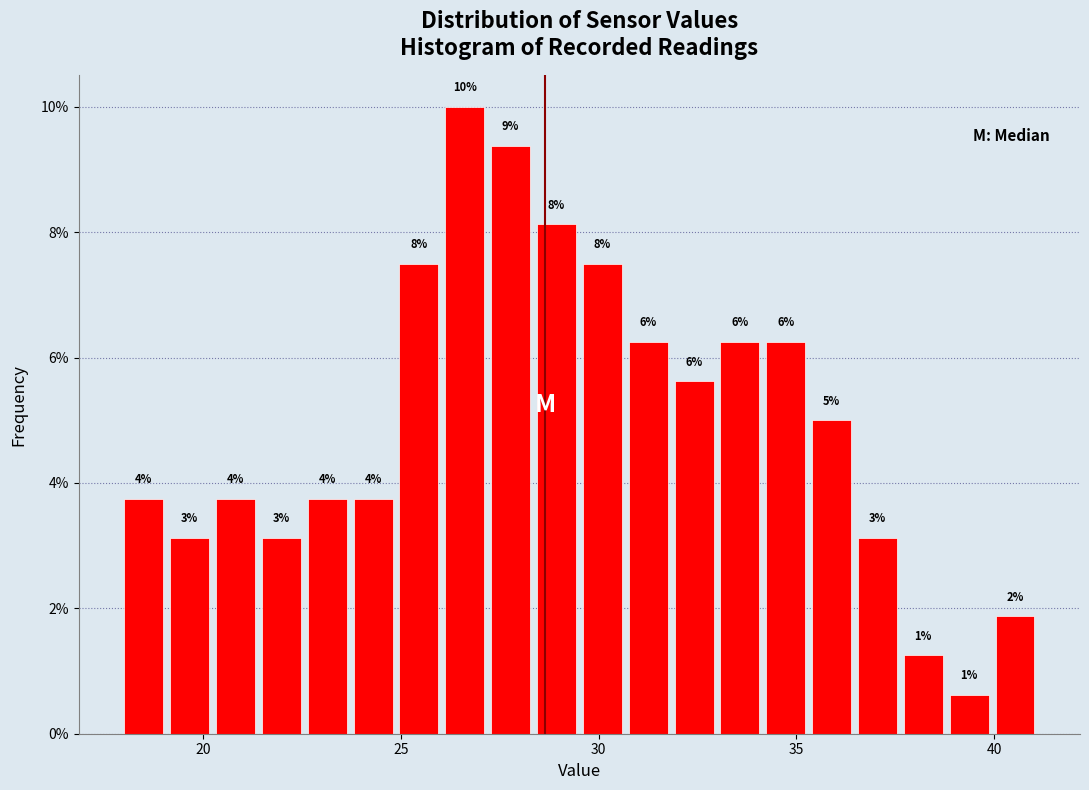

Around what value on the x-axis is the tallest bar? Give the approximate position of its centre, as read against the axis.

26.5